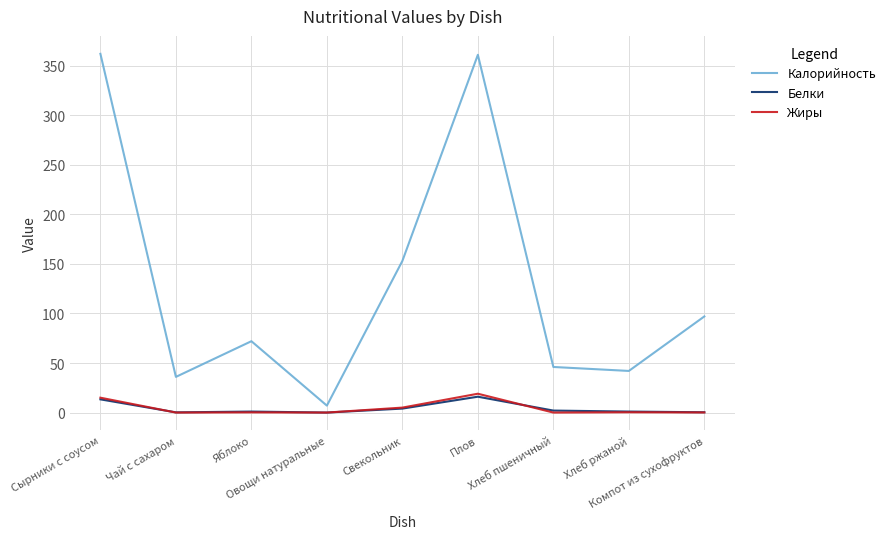

True or false: Калорийность and Жиры cross at least once.

False